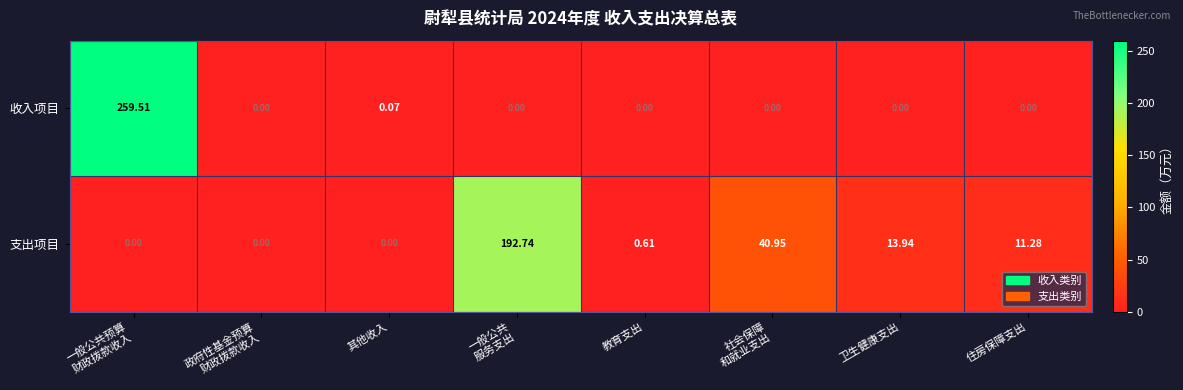

Which series has the widest spread of values?

收入项目